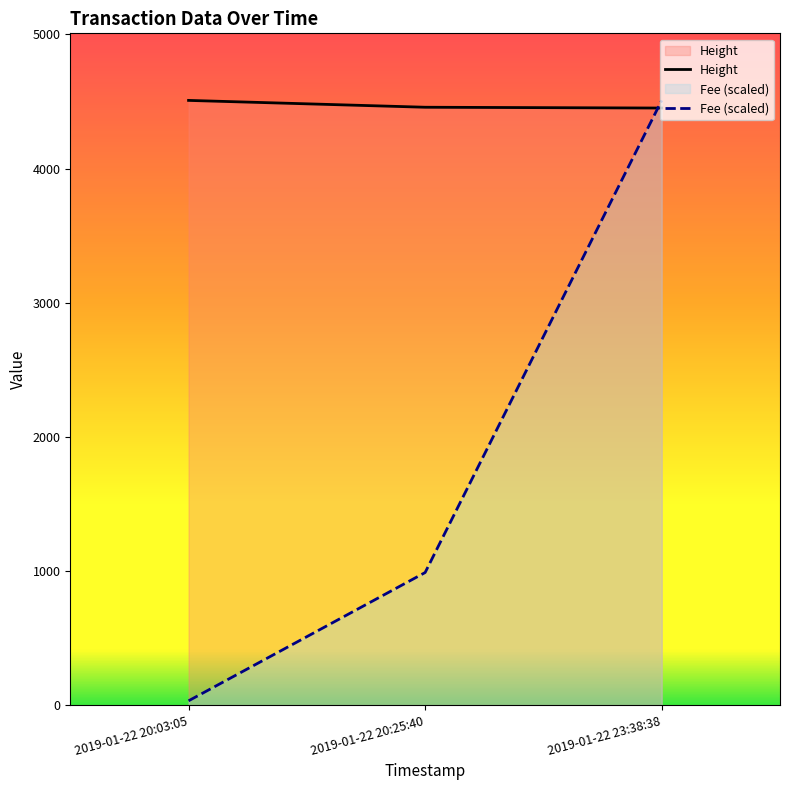

Does the chart display data point markers on the line(s)?

No